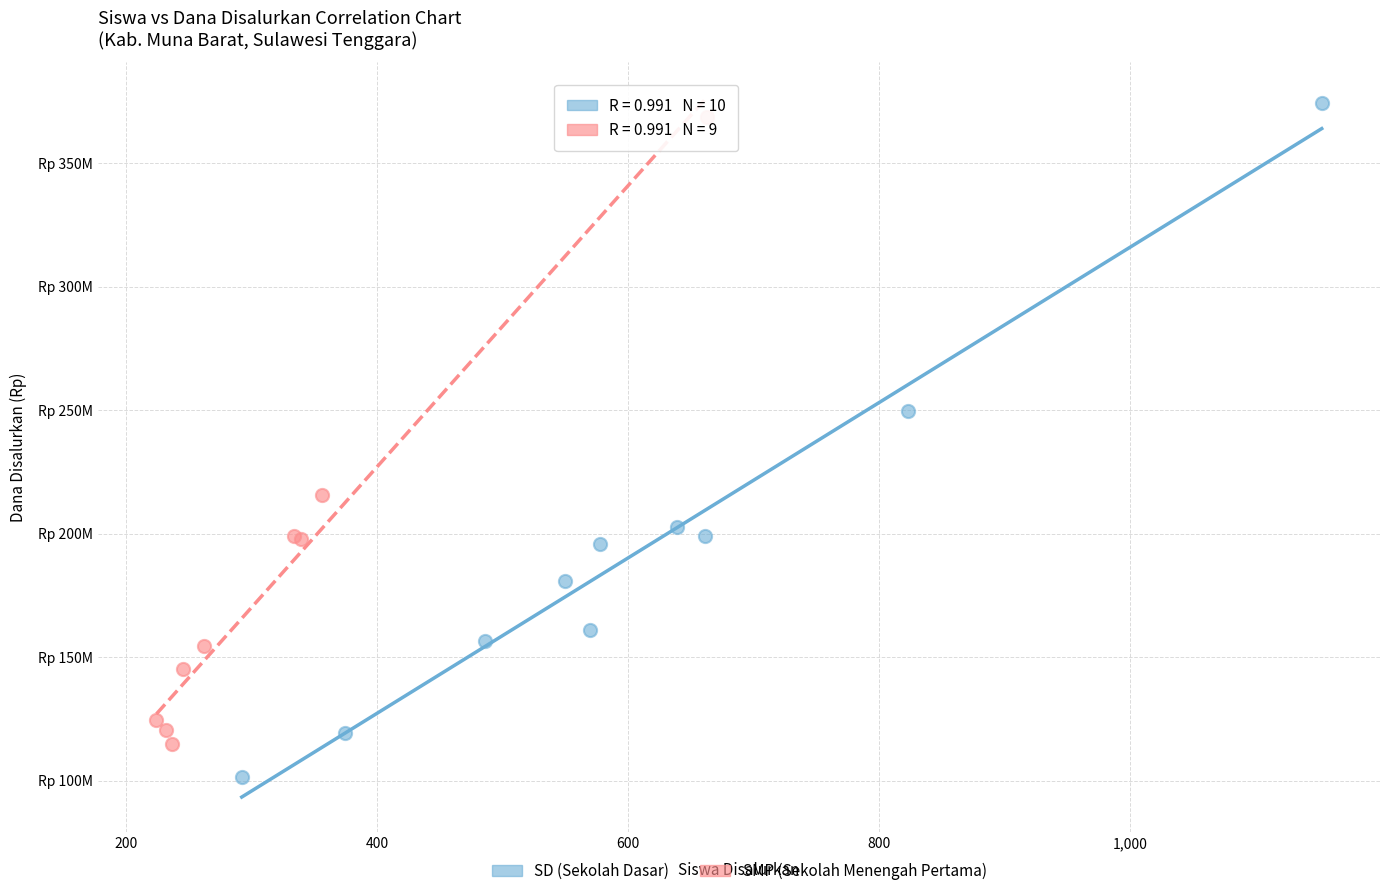

Which series reaches the minimum Y coordinate?

SD (Sekolah Dasar)